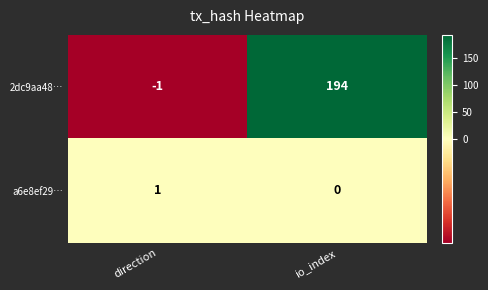

Where is a6e8ef29… nearest to the value 0?

io_index